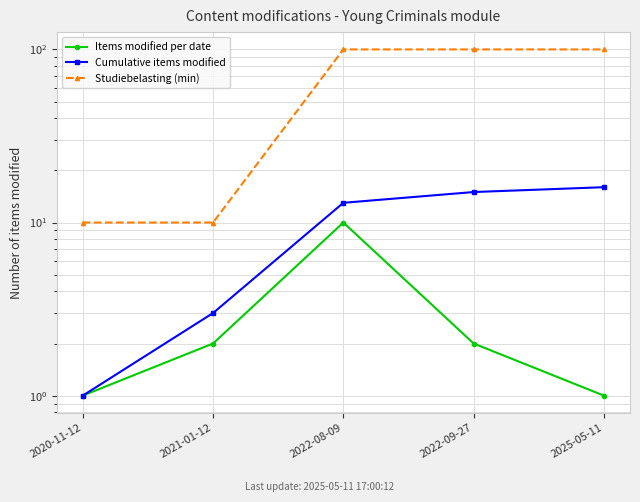

True or false: Studiebelasting (min) and Items modified per date cross at least once.

False